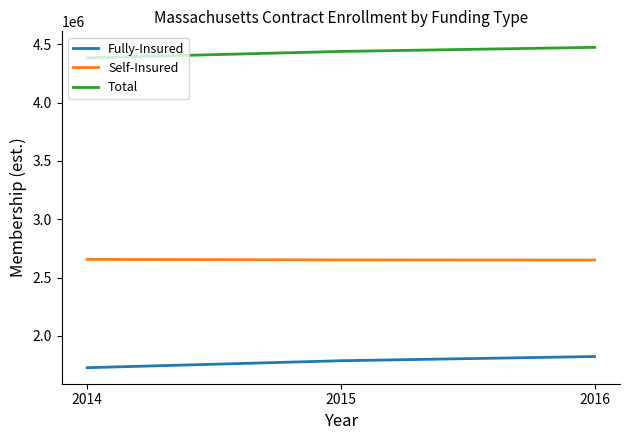

Where is Total nearest to the value 4429128?

2015